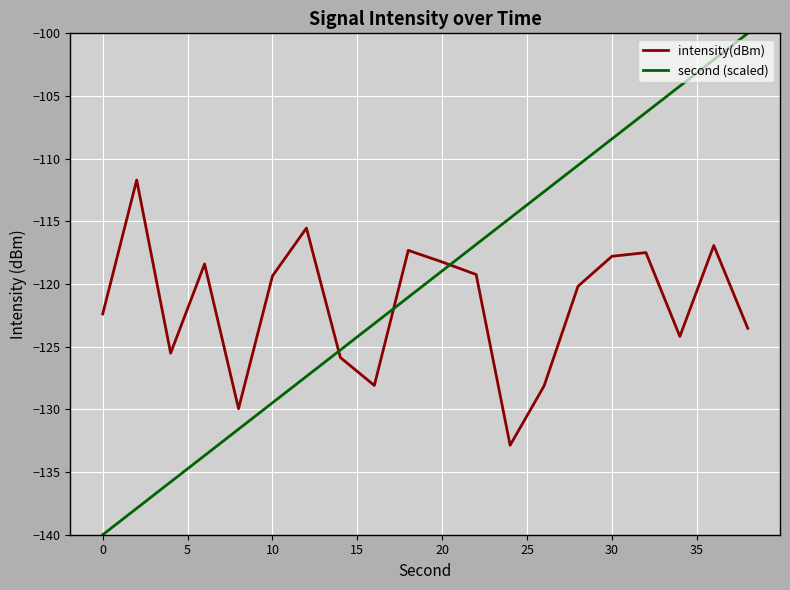

What is the sum of all intensity(dBm) values?

-2432.7